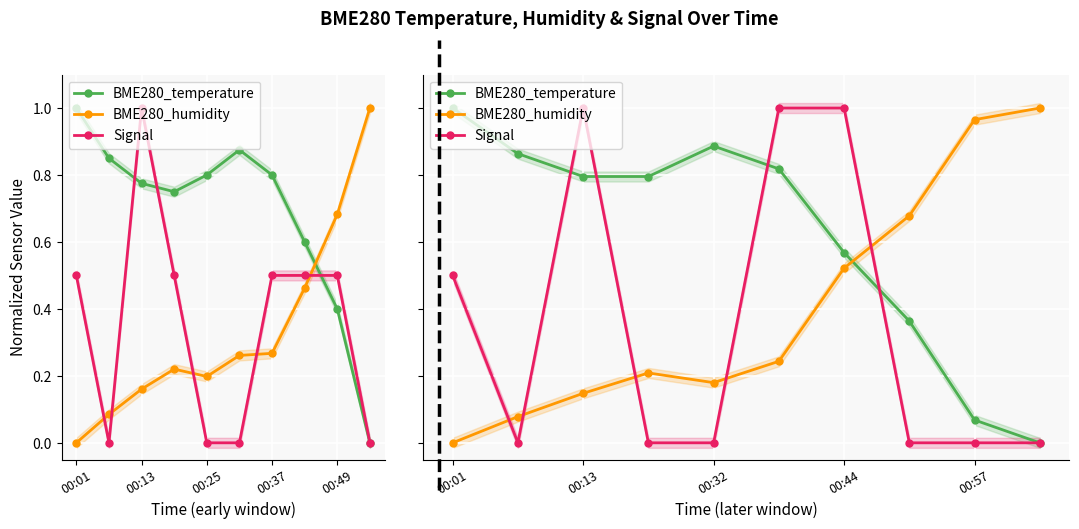

What is the average value of the Signal series?

0.3